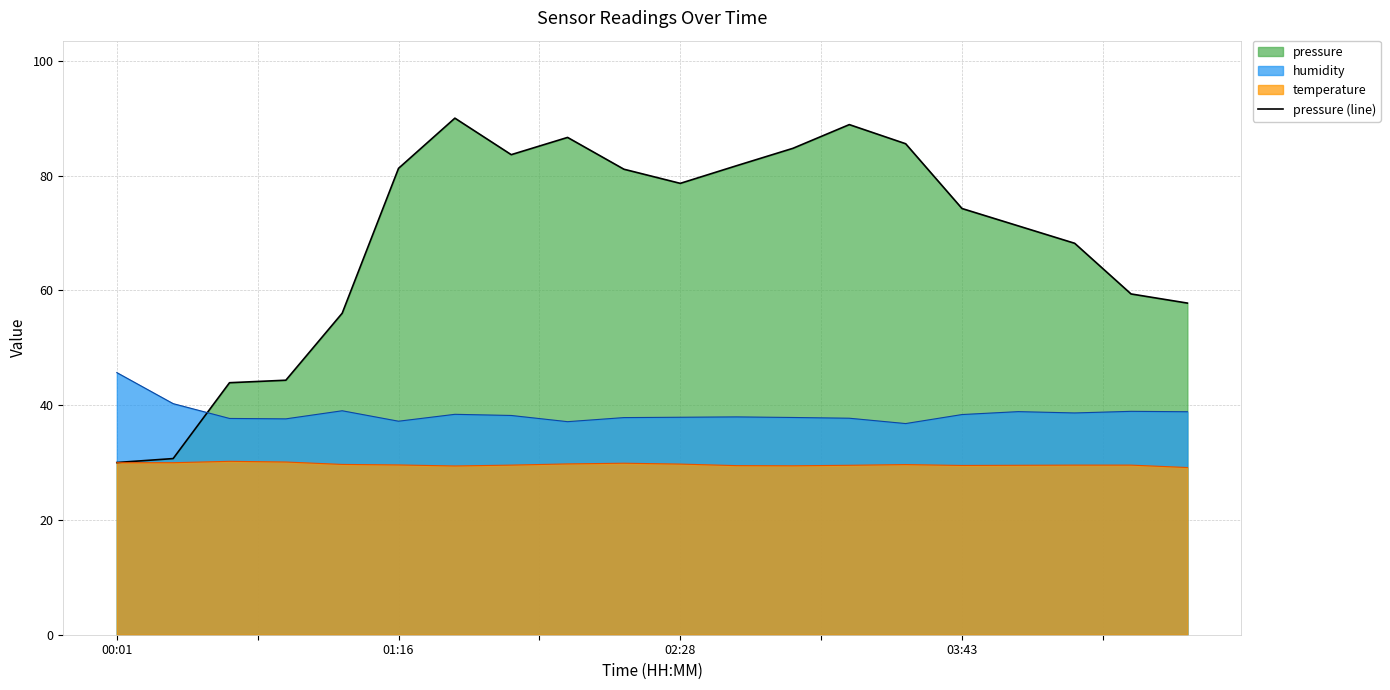

Reading left to right, list all the values displayed in this chart.

30.0	30.7	43.9	44.3	56.0	81.3	90.0	83.6	86.6	81.1	78.6	81.7	84.7	88.9	85.5	74.3	71.2	68.2	59.4	57.8